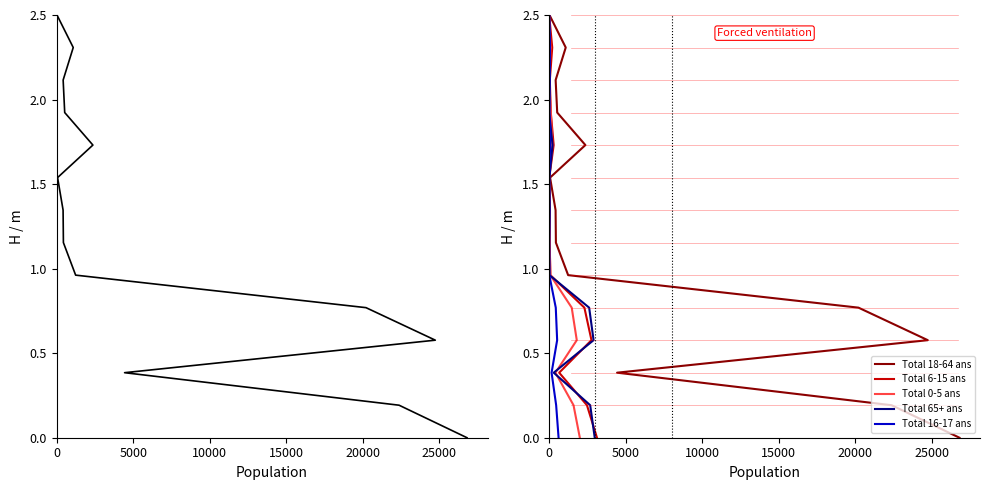

True or false: Total 16-17 ans has more than 2 points higher than both neighbors.

False